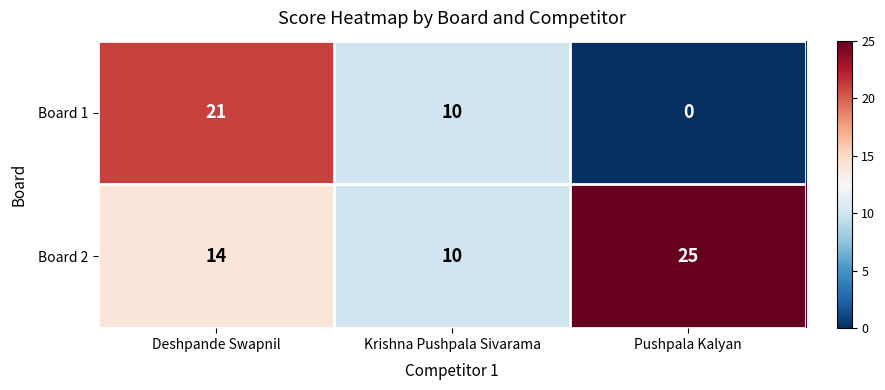

Rank the series by their average value, from lowest to highest.

Board 1, Board 2